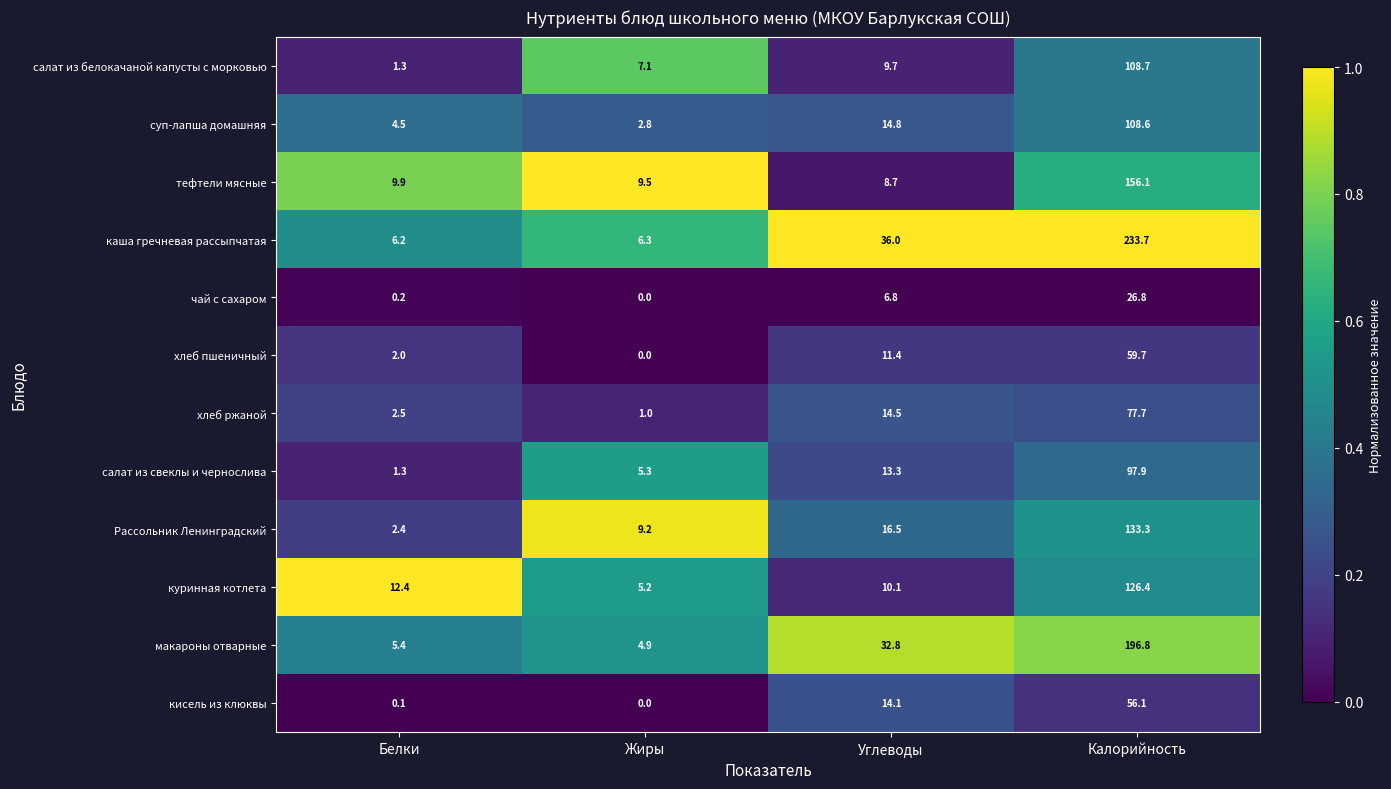

At which category is the sum across all series the highest?

Калорийность